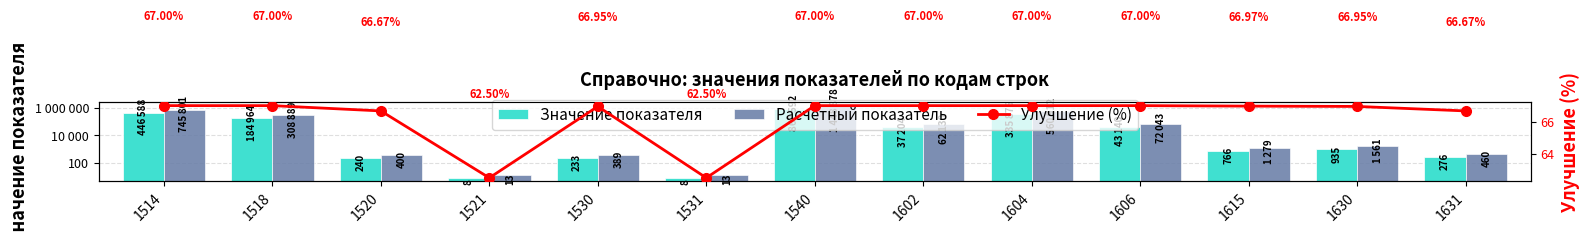

What is the difference between the maximum and minimum values in the Расчётный показатель series?

1448865.0